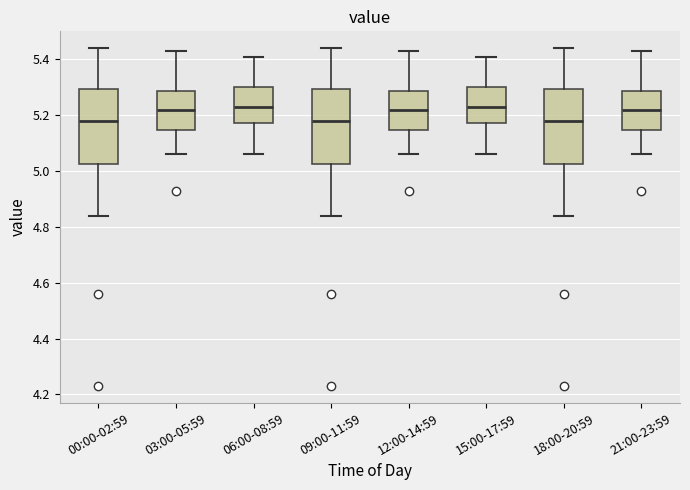

Where does the upper whisker of the box for 06:00-08:59 end on the y-axis? The values are not printed on the chart, so give them approximately, as read against the axis.

5.42